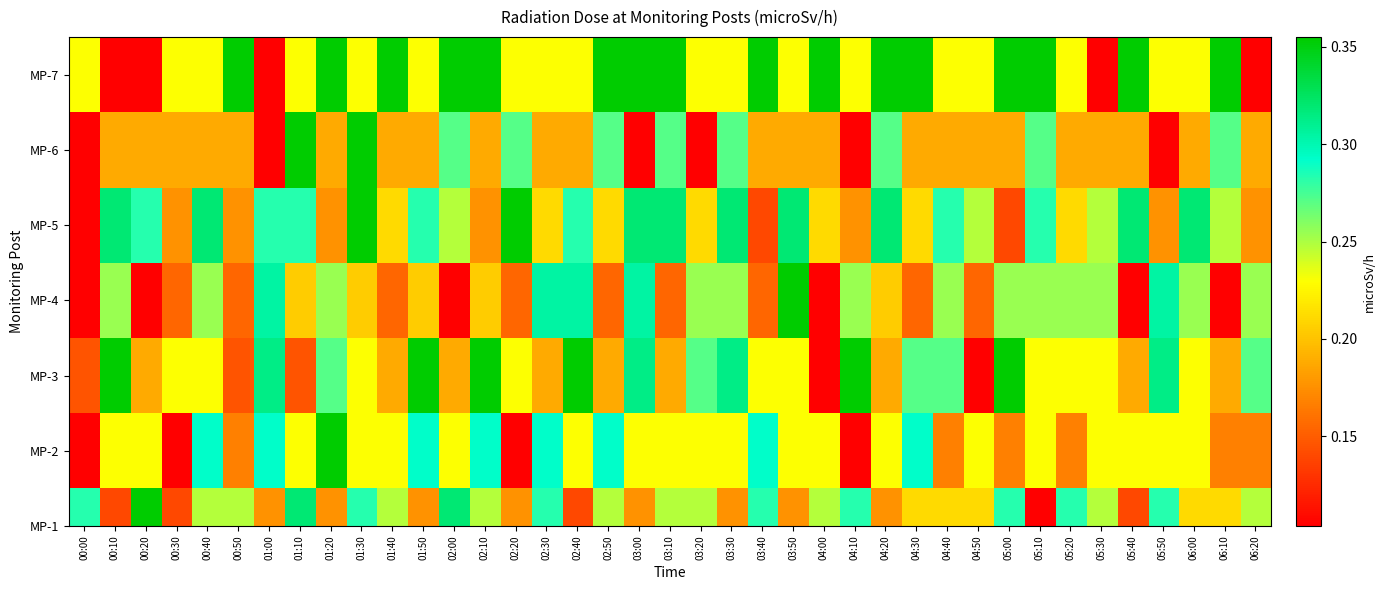

At which category does the chart reach its minimum across all series?

00:10